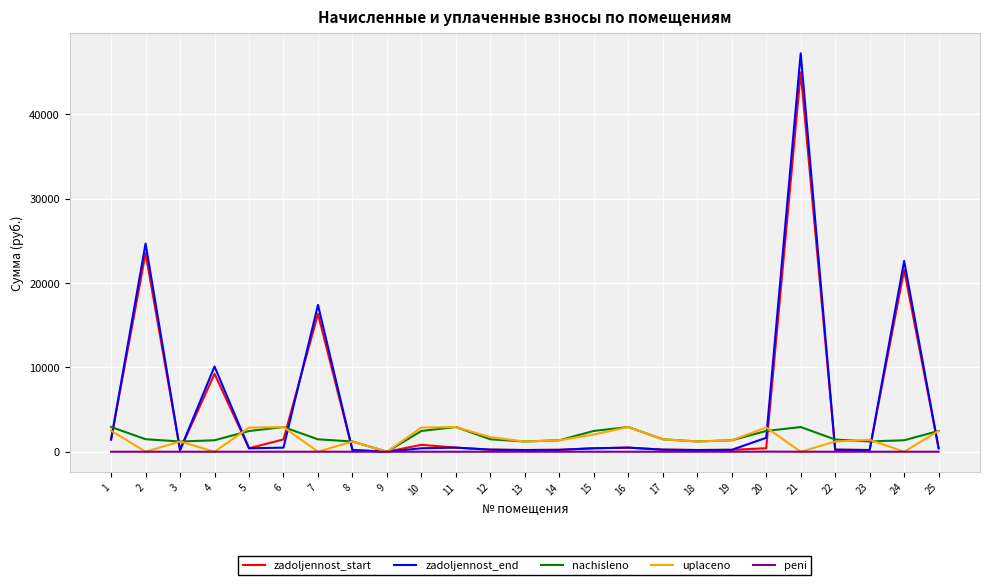

After their last crossing, which series has the higher values: nachisleno or zadoljennost_start?

nachisleno